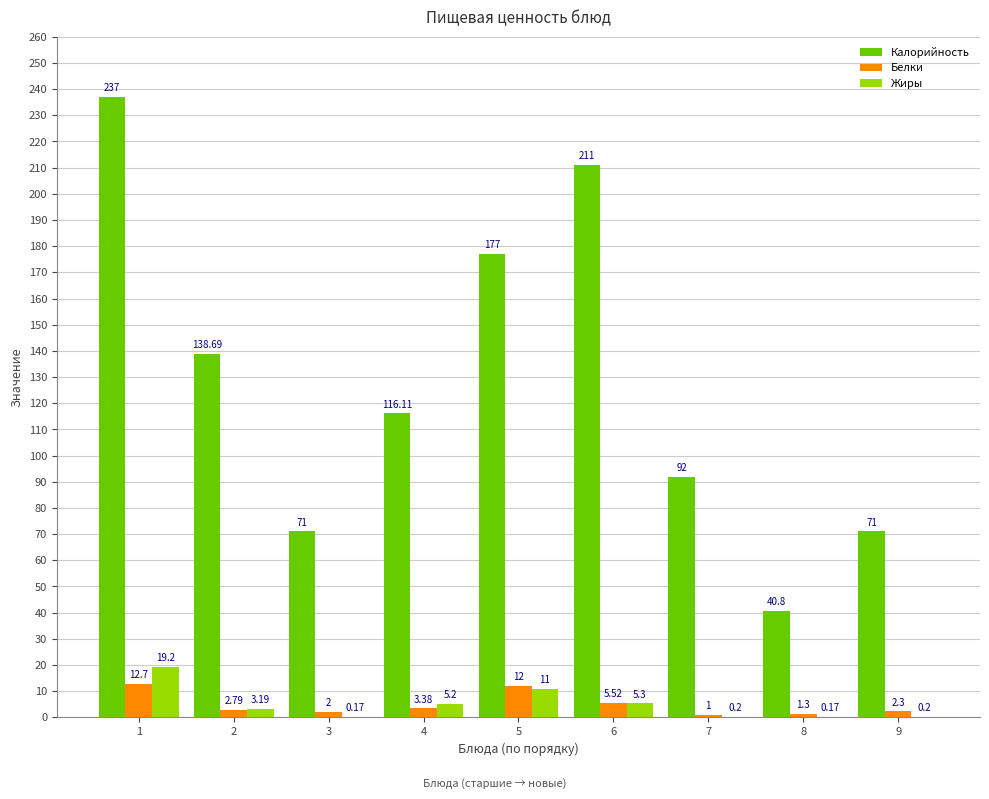

Does the chart contain stacked bars?

No